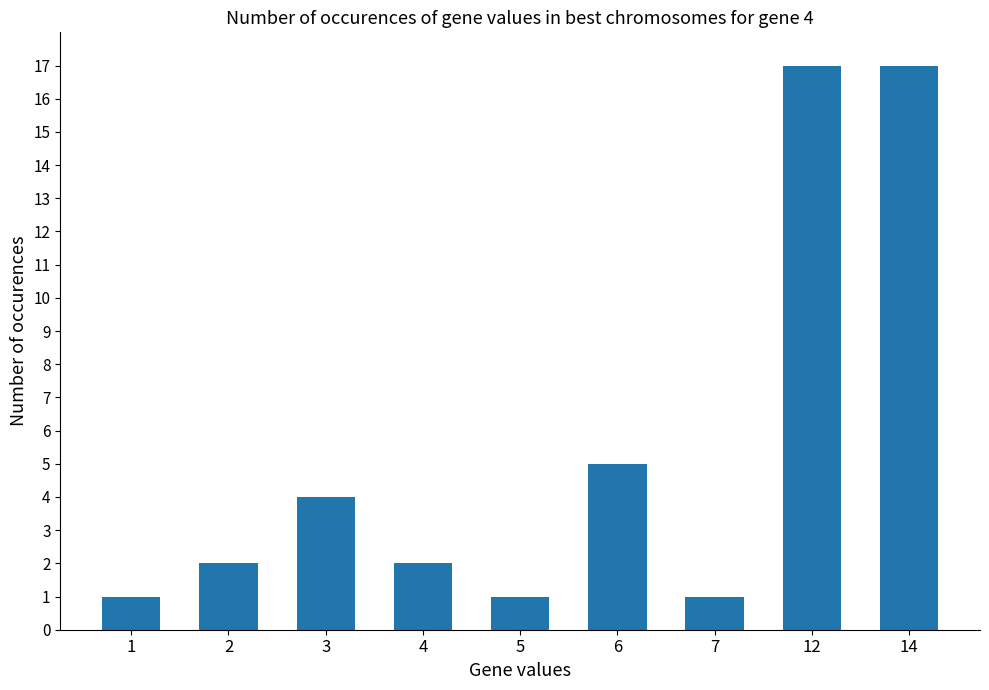

Is it true that the value at 14 is 7?

False